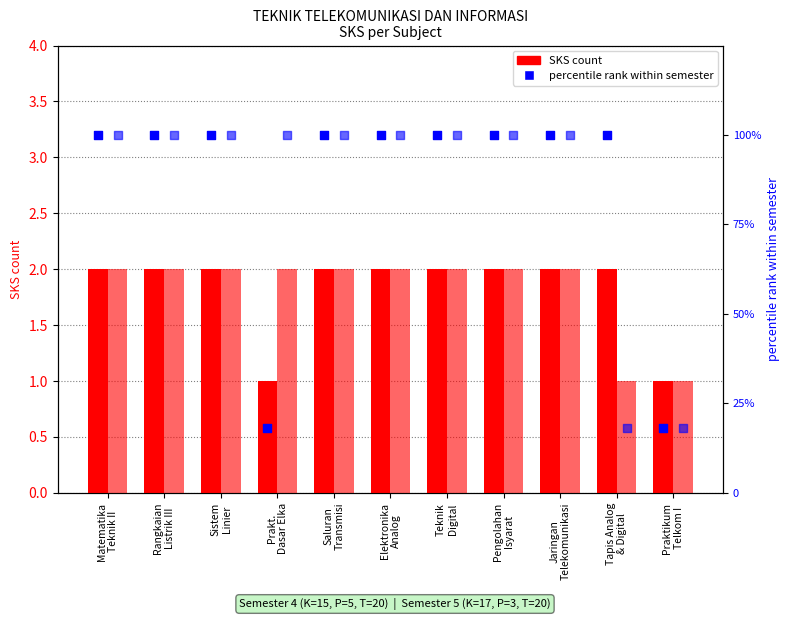

At which category is the sum across all series the highest?

Matematika
Teknik II